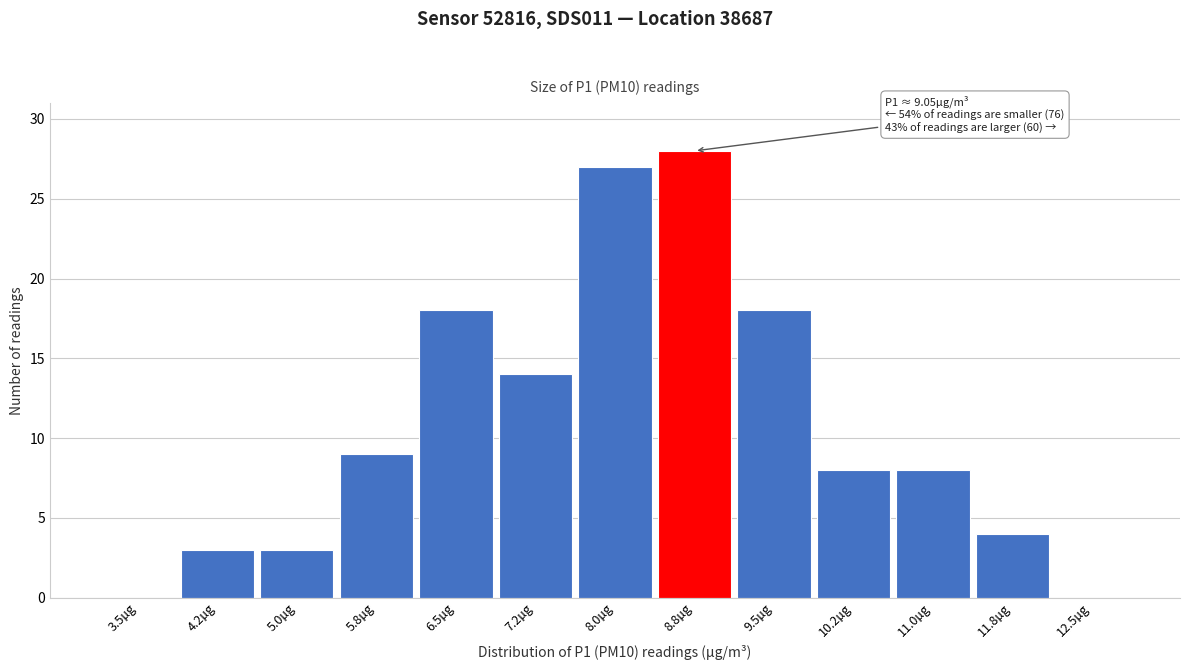

Reading right to left, what are all the values shown in this chart?

12.5µg=0	11.8µg=4	11.0µg=8	10.2µg=8	9.5µg=18	8.8µg=28	8.0µg=27	7.2µg=14	6.5µg=18	5.8µg=9	5.0µg=3	4.2µg=3	3.5µg=0